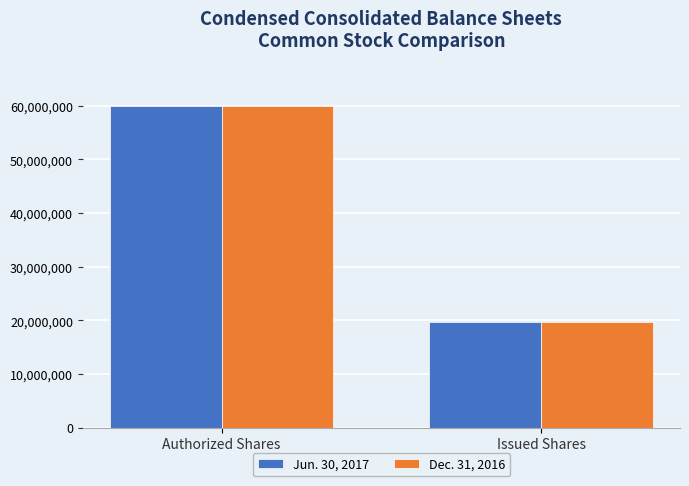

What is the maximum value for Dec. 31, 2016?

60000000